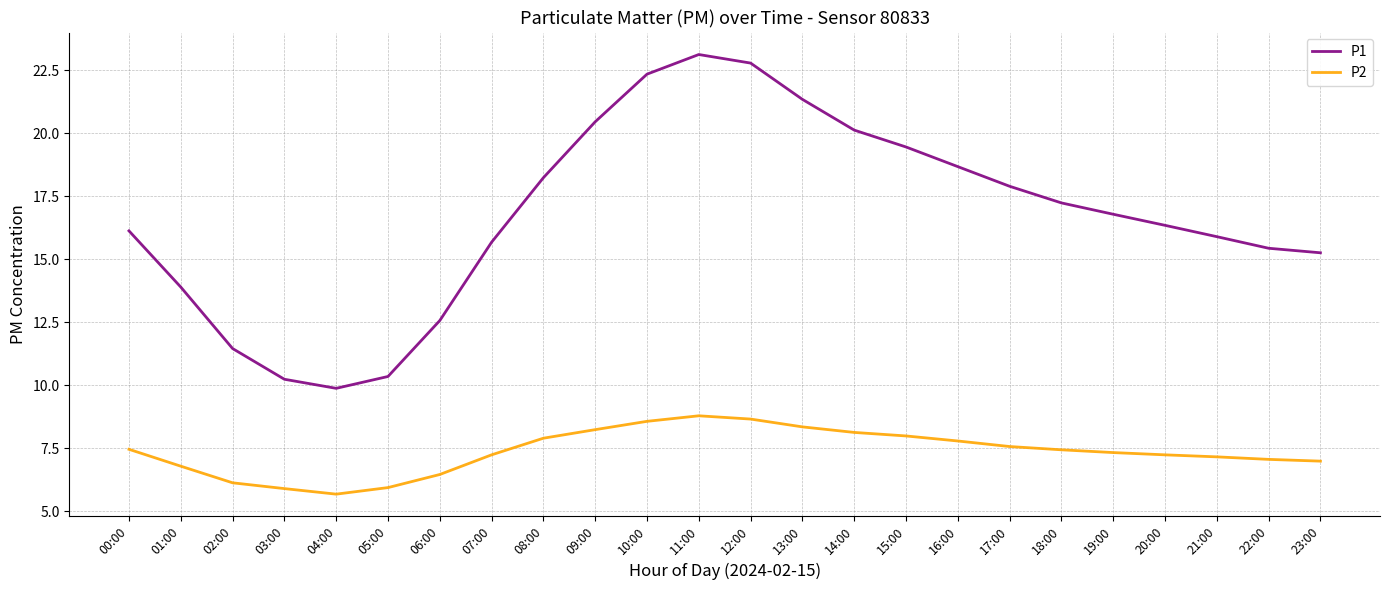

What value does the P2 series have at 01:00?

6.8